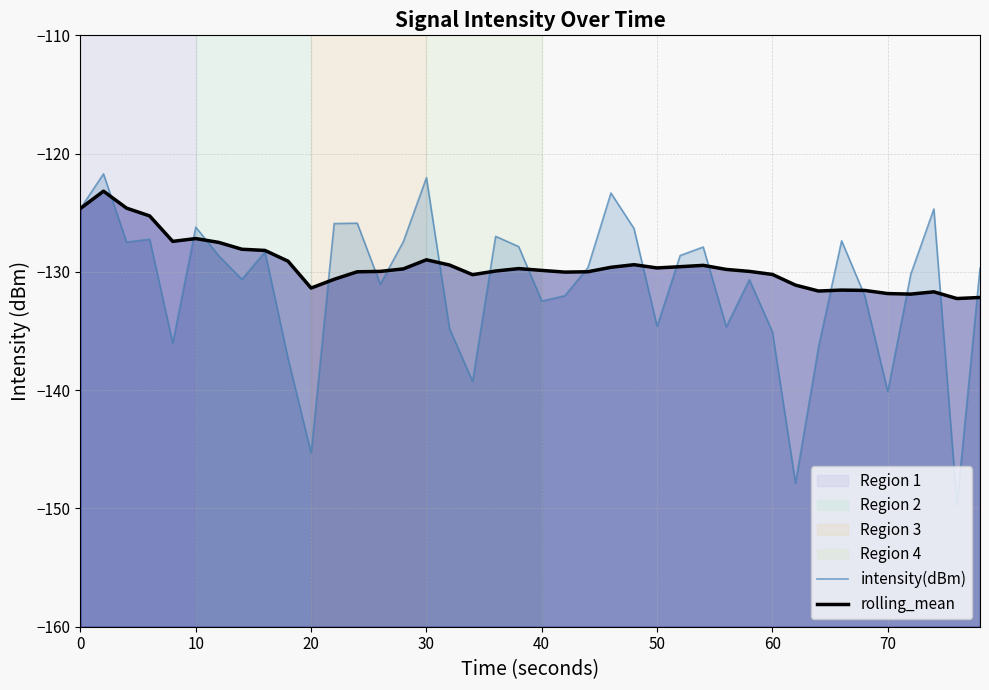

At 10, list the series in order from smallest to largest.

rolling_mean, intensity(dBm)